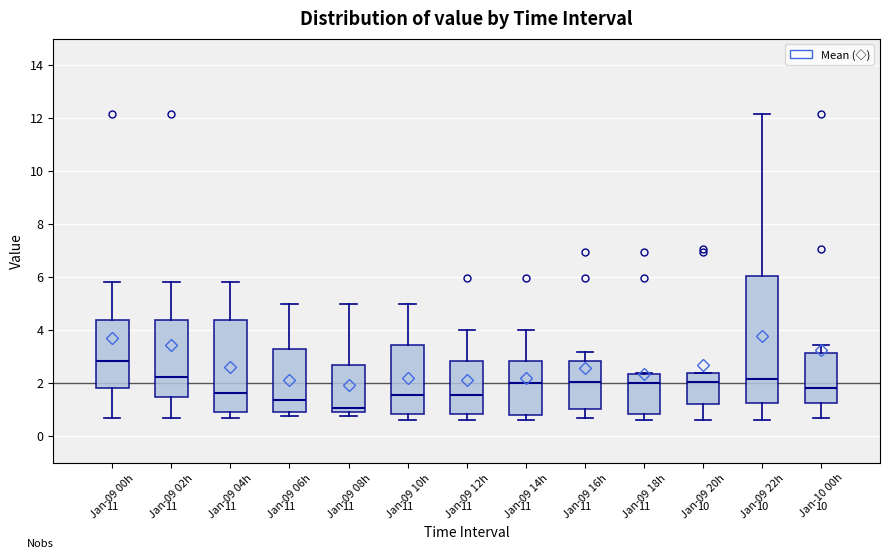

Which box has the lowest median line?

Jan-09 08h